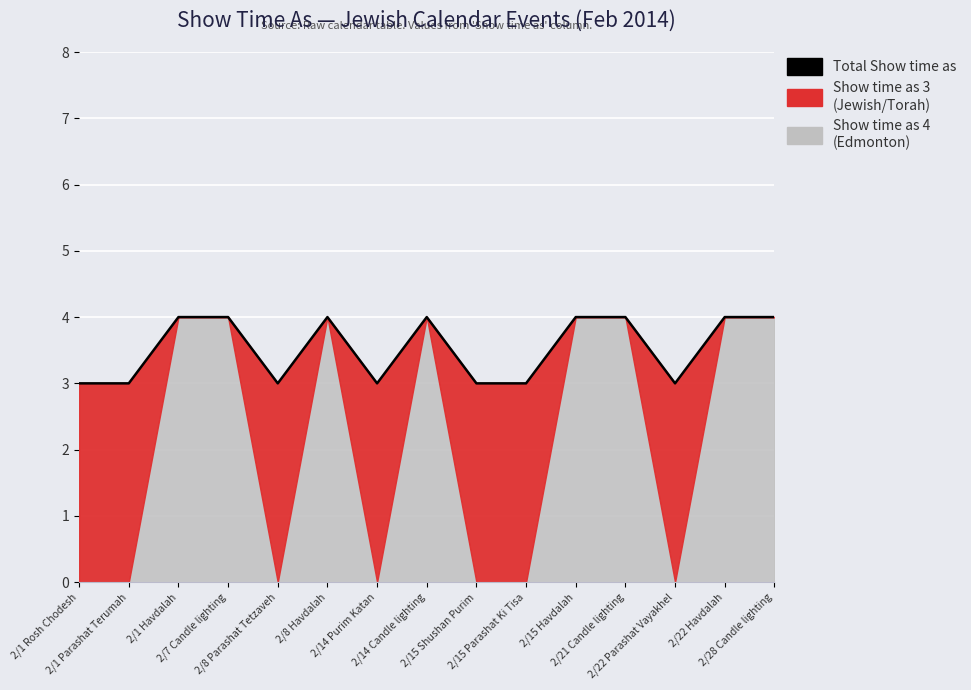

How many values are between 3 and 4?

15